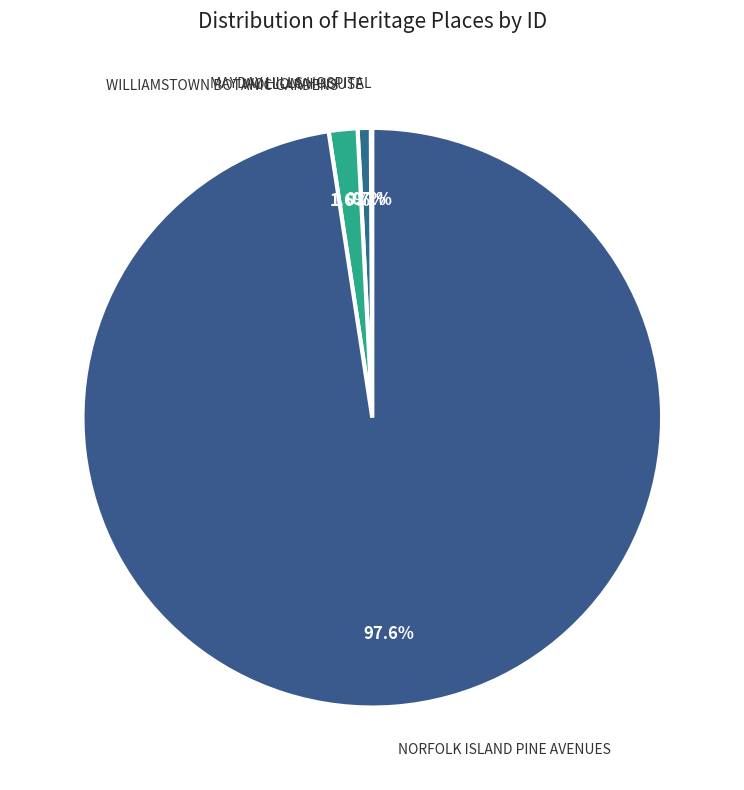

To the nearest percent, what percentage of the pie is NORFOLK ISLAND PINE AVENUES?

98%